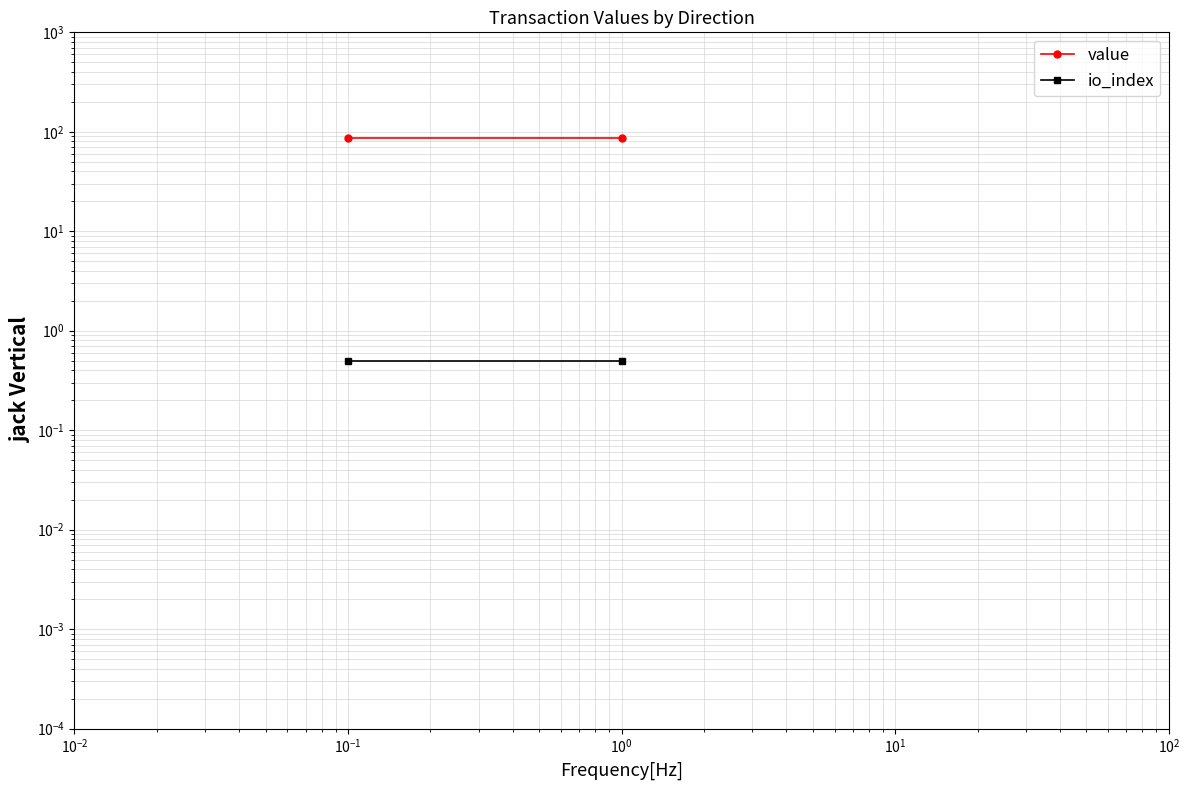

Is this an area chart (filled region under the line)?

No